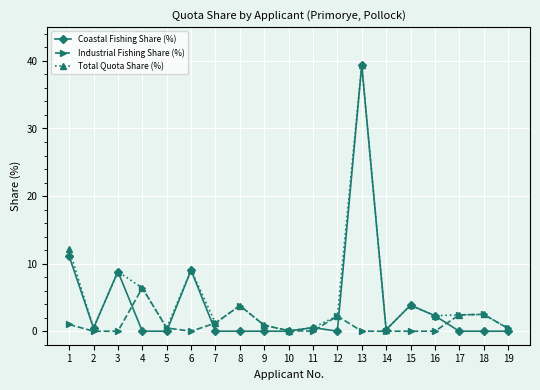

What is the sum of the Industrial Fishing Share (%) values at 4 and 2?

6.4